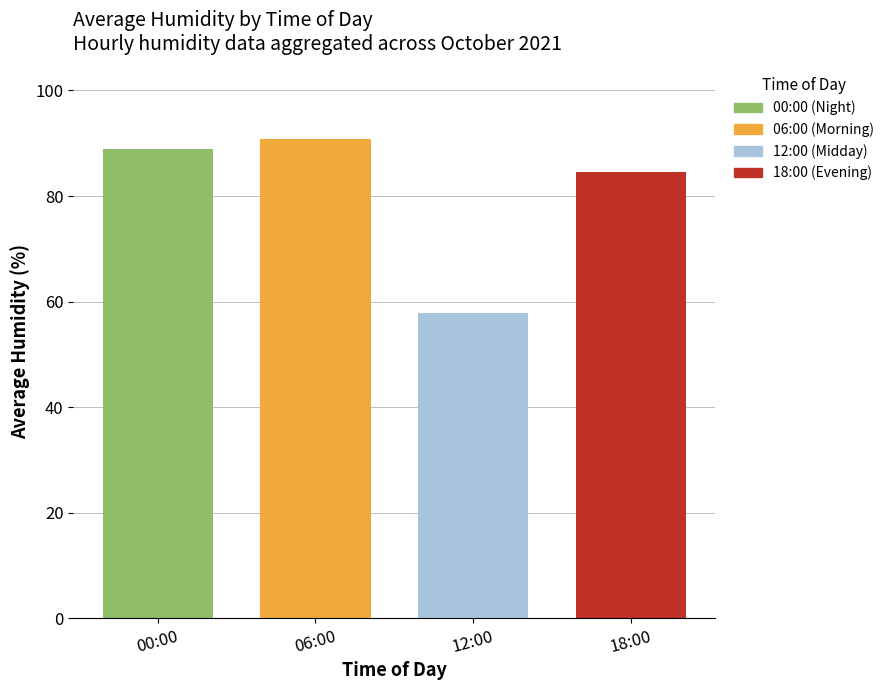

What is the ratio of the value at 00:00 to the value at 18:00?

1.1